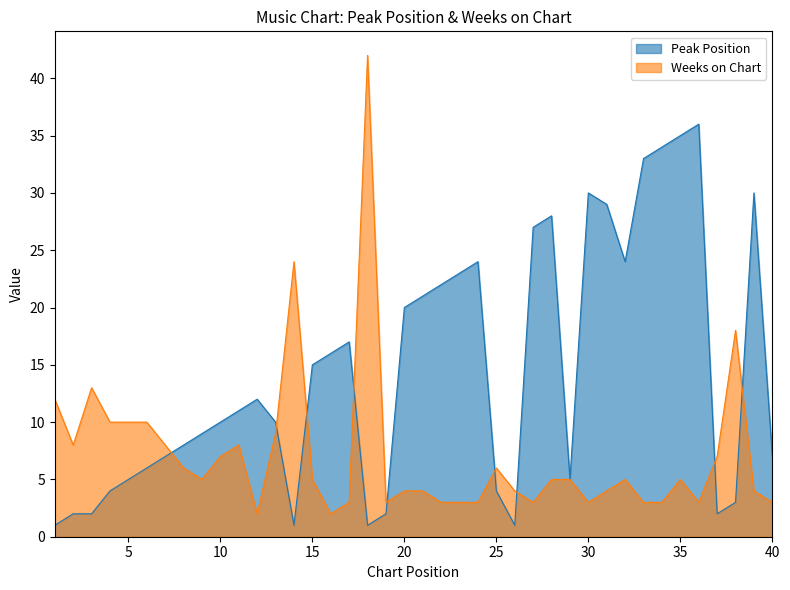

Reading left to right, transcribe all the data shown in this chart.

Peak Position: 1=1	2=2	3=2	4=4	5=5	6=6	7=7	8=8	9=9	10=10	11=11	12=12	13=10	14=1	15=15	16=16	17=17	18=1	19=2	20=20	21=21	22=22	23=23	24=24	25=4	26=1	27=27	28=28	29=5	30=30	31=29	32=24	33=33	34=34	35=35	36=36	37=2	38=3	39=30	40=7
Weeks on Chart: 1=12	2=8	3=13	4=10	5=10	6=10	7=8	8=6	9=5	10=7	11=8	12=2	13=9	14=24	15=5	16=2	17=3	18=42	19=3	20=4	21=4	22=3	23=3	24=3	25=6	26=4	27=3	28=5	29=5	30=3	31=4	32=5	33=3	34=3	35=5	36=3	37=7	38=18	39=4	40=3